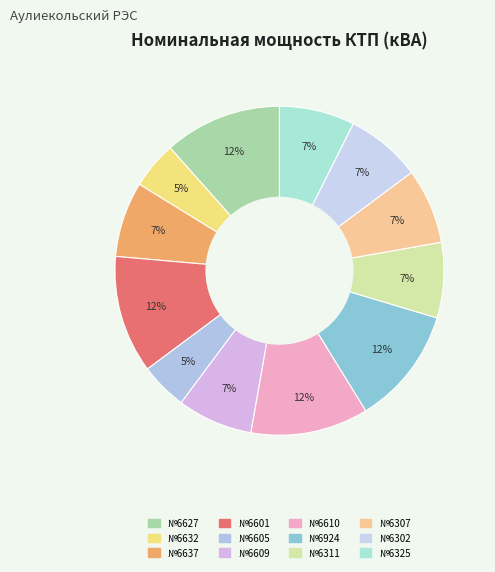

Does any single category account for the majority?

No